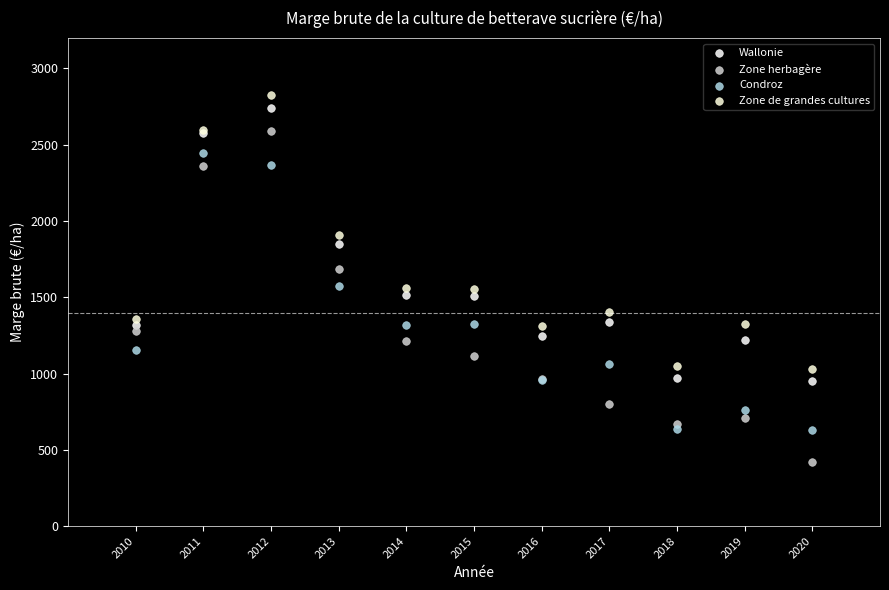

What are all the series names shown in the legend?

Wallonie, Zone herbagère, Condroz, Zone de grandes cultures